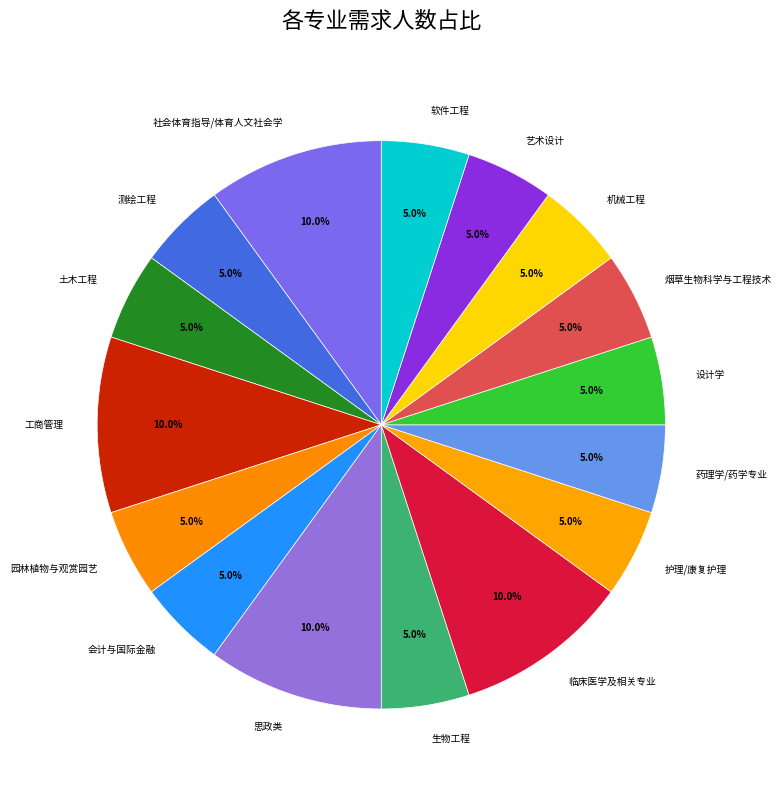

What is the ratio of the value at 测绘工程 to the value at 生物工程?

1.0